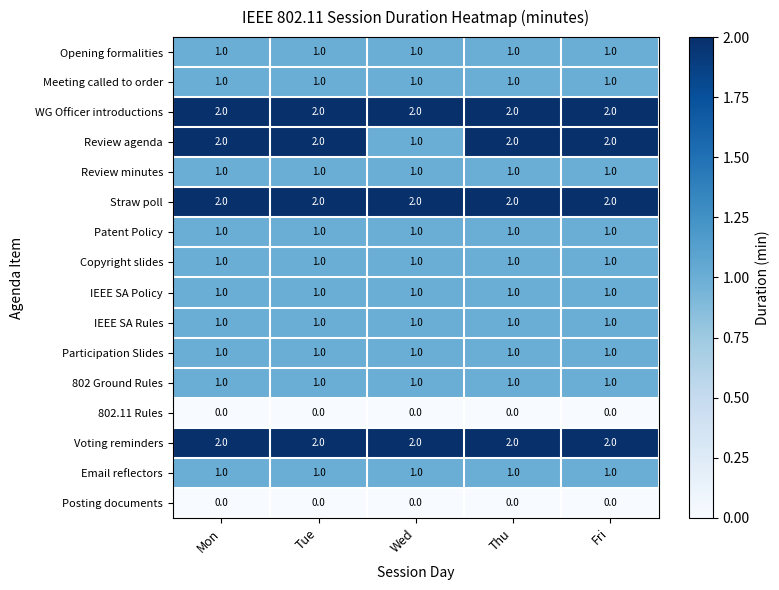

True or false: Straw poll has a value of 3 at Tue.

False